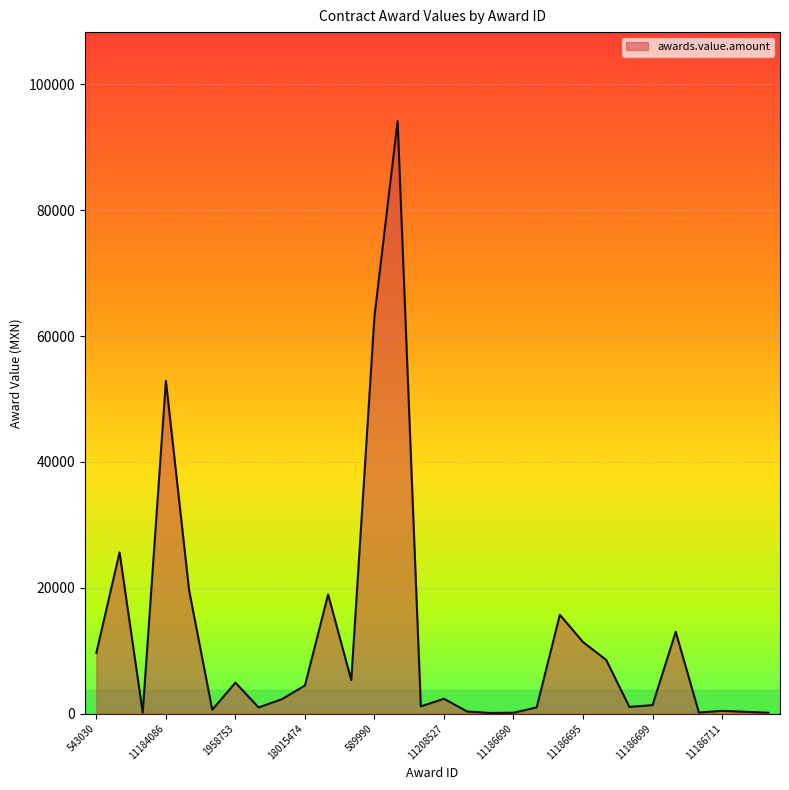

What is the greatest value displayed?

94197.6